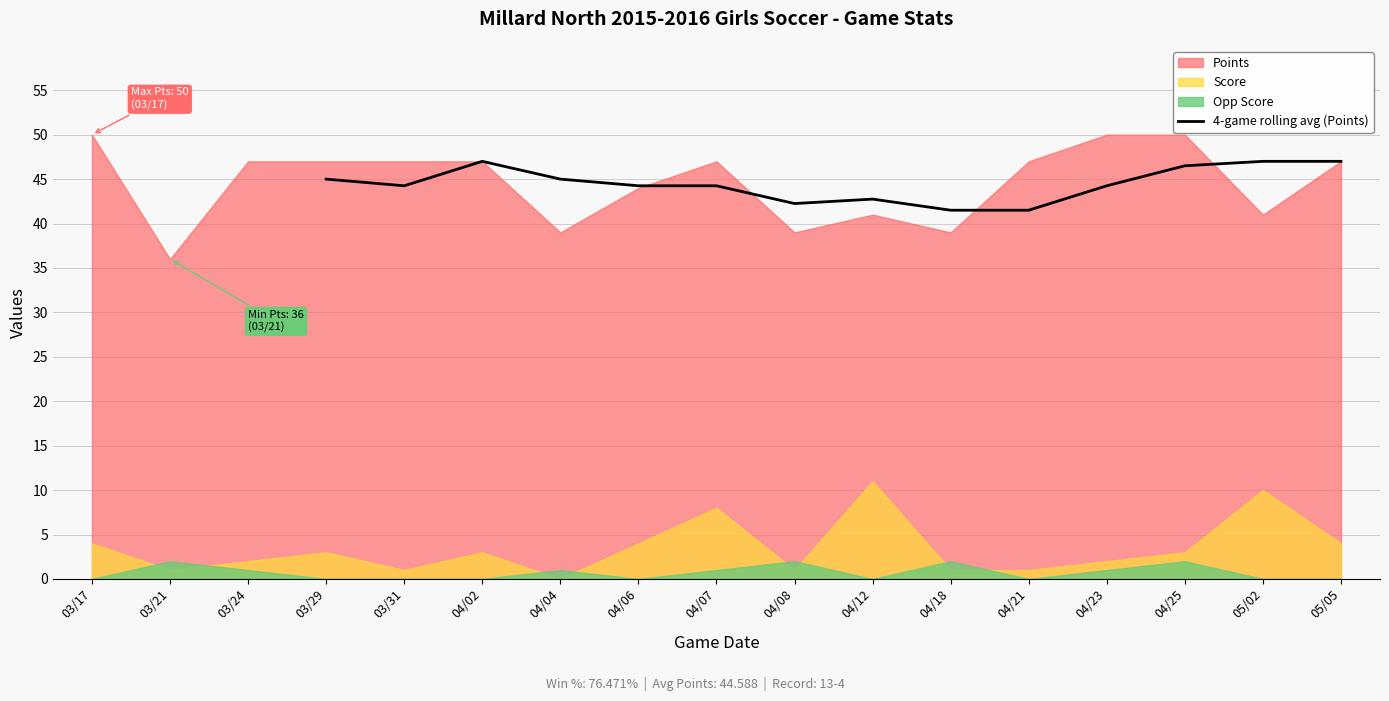

What is the highest value of the 4-game rolling avg (Points) series?

47.0